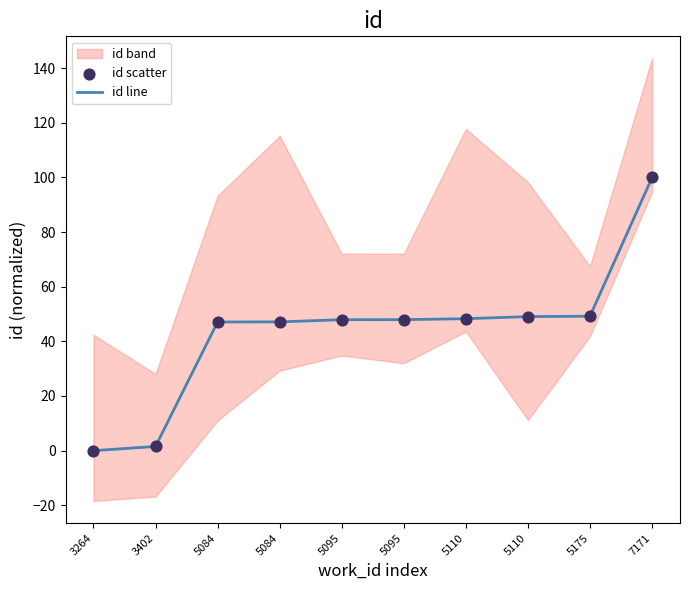

Is the value of id scatter at 5084 greater than the value of id line at 5084?

No